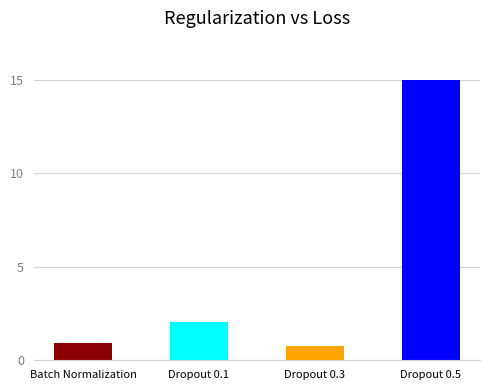

What is the ratio of the value at Dropout 0.5 to the value at Dropout 0.3?

19.3